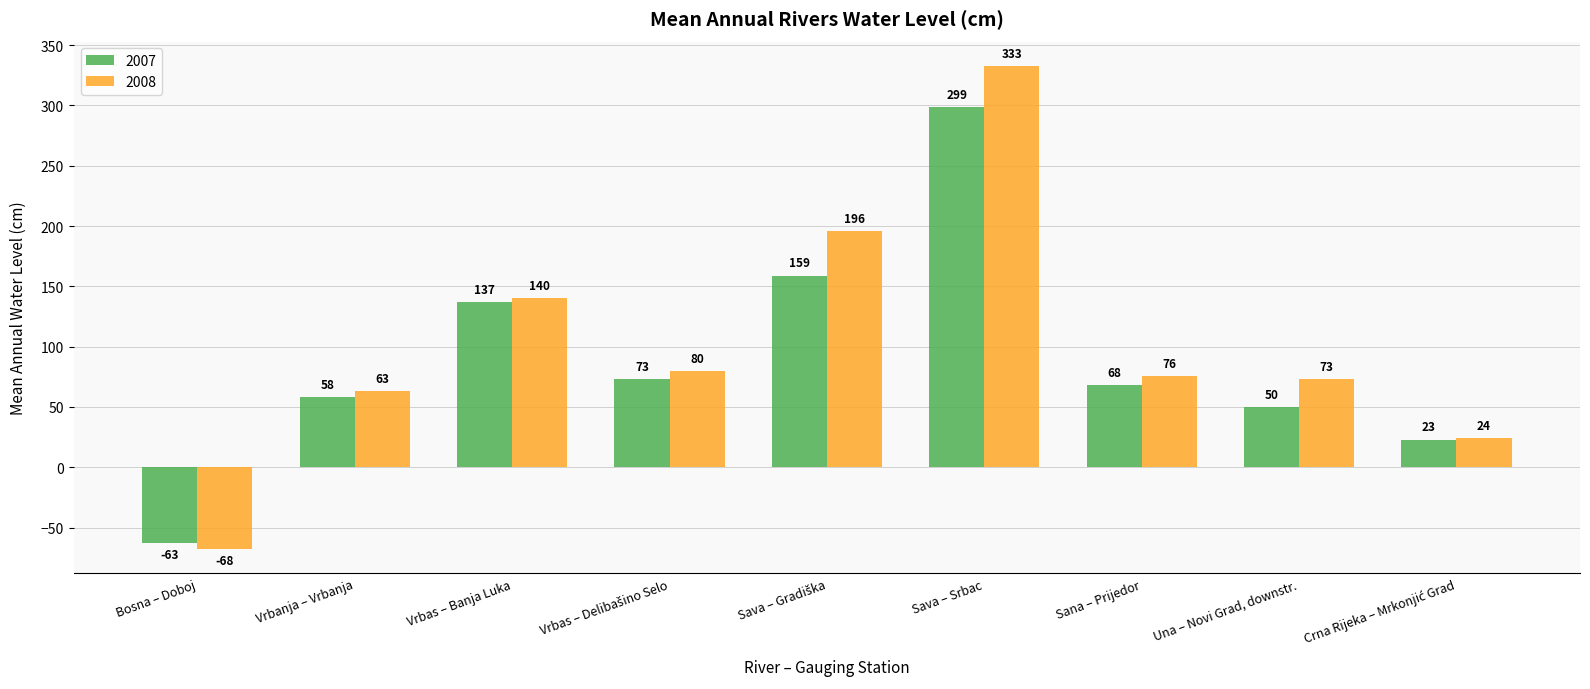

At which label does 2007 reach its minimum?

Bosna – Doboj